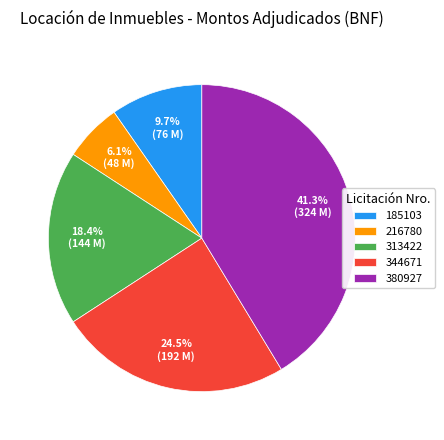

Which slice is the smallest?

216780